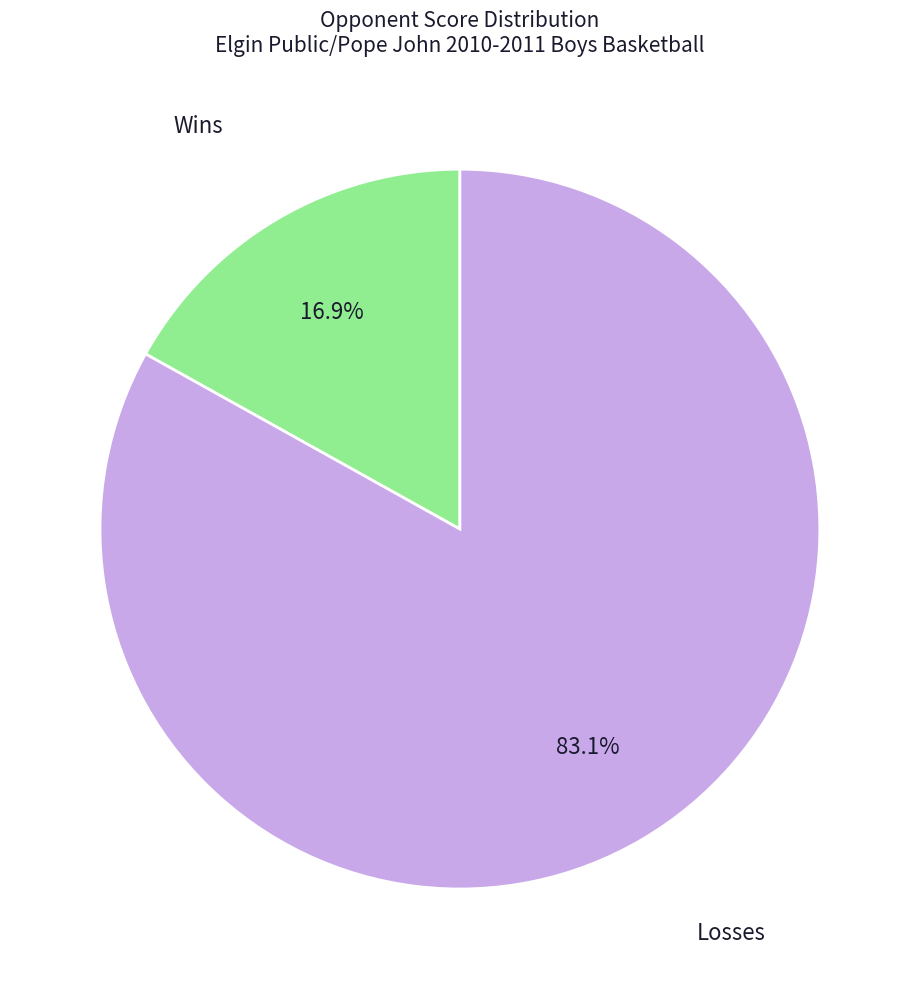

What is the ratio of the value at Losses to the value at Wins?

4.9